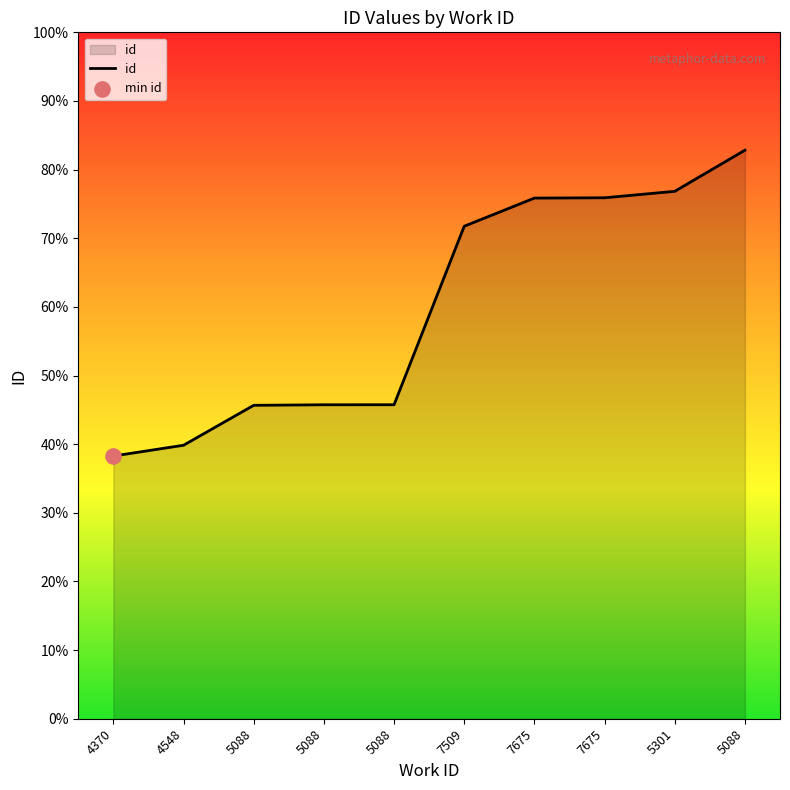

Is this an area chart (filled region under the line)?

Yes